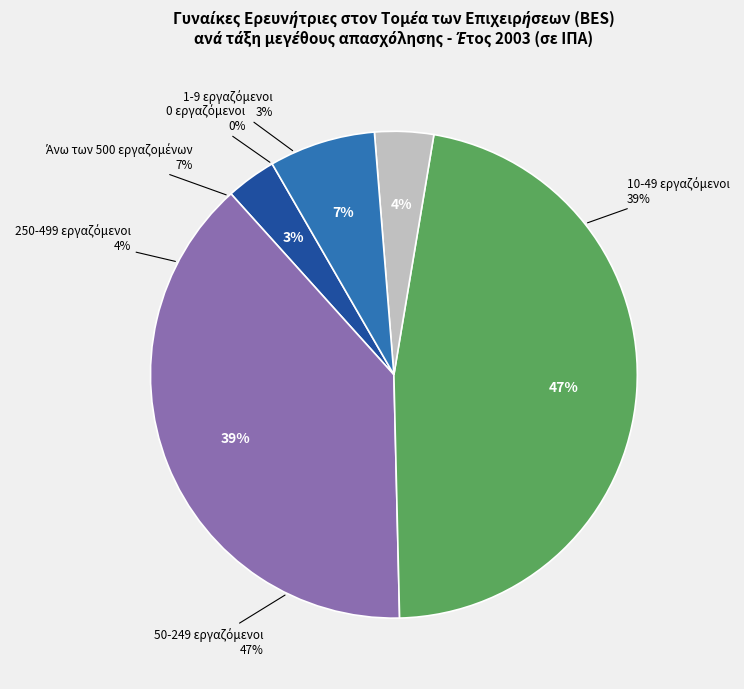

Which category has the smallest portion of the pie?

0 εργαζόμενοι